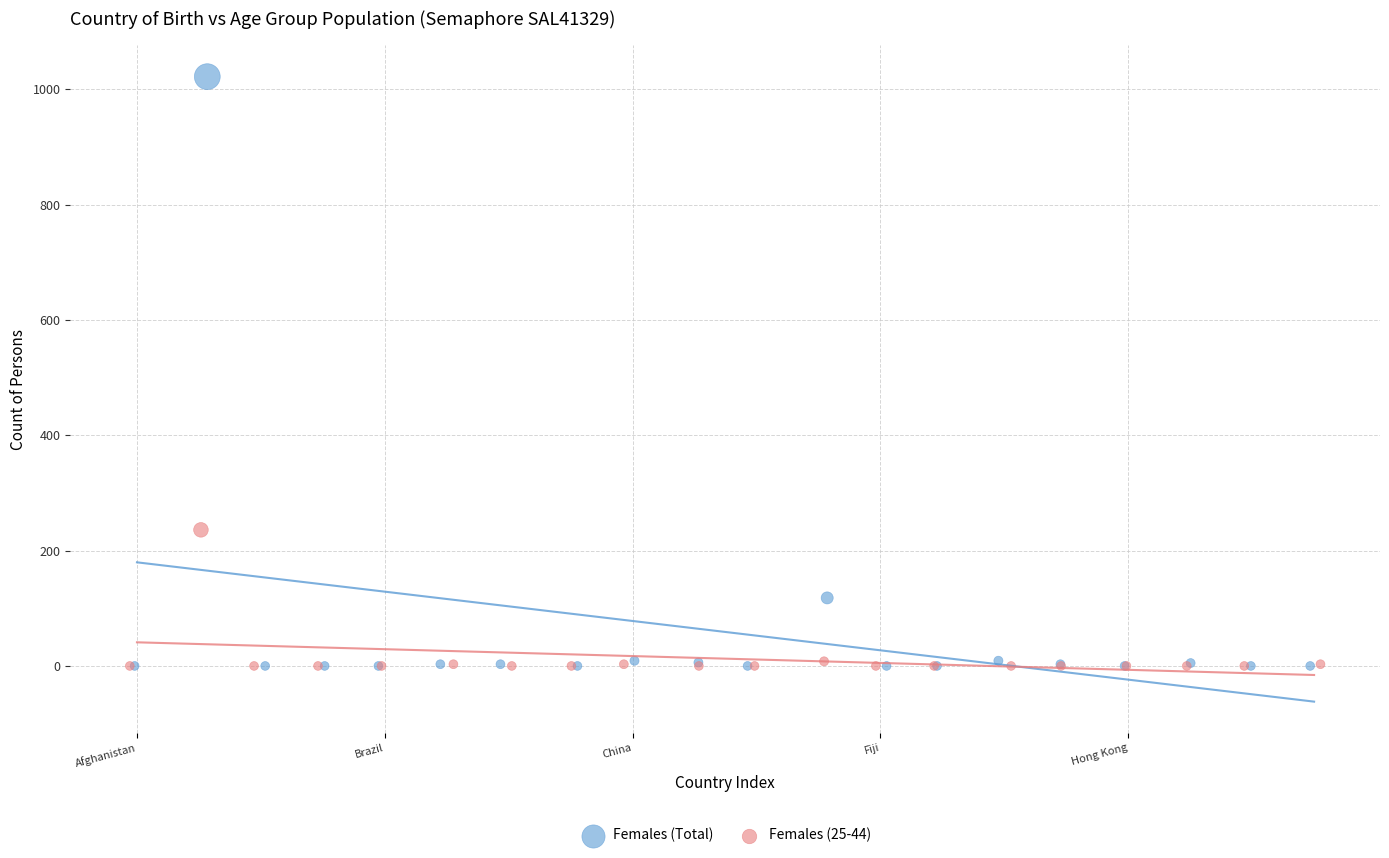

Which series reaches the maximum Y coordinate?

Females (Total)